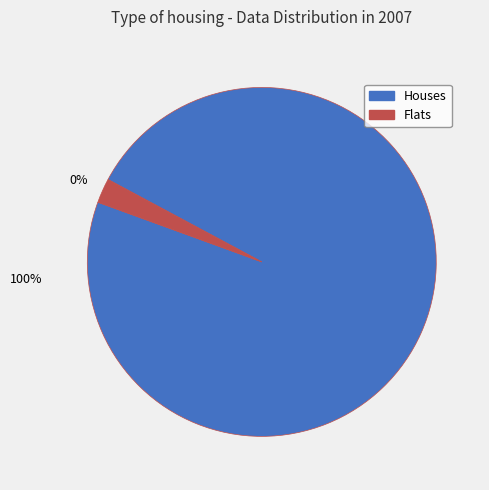

Is 2 the majority of the pie?

No